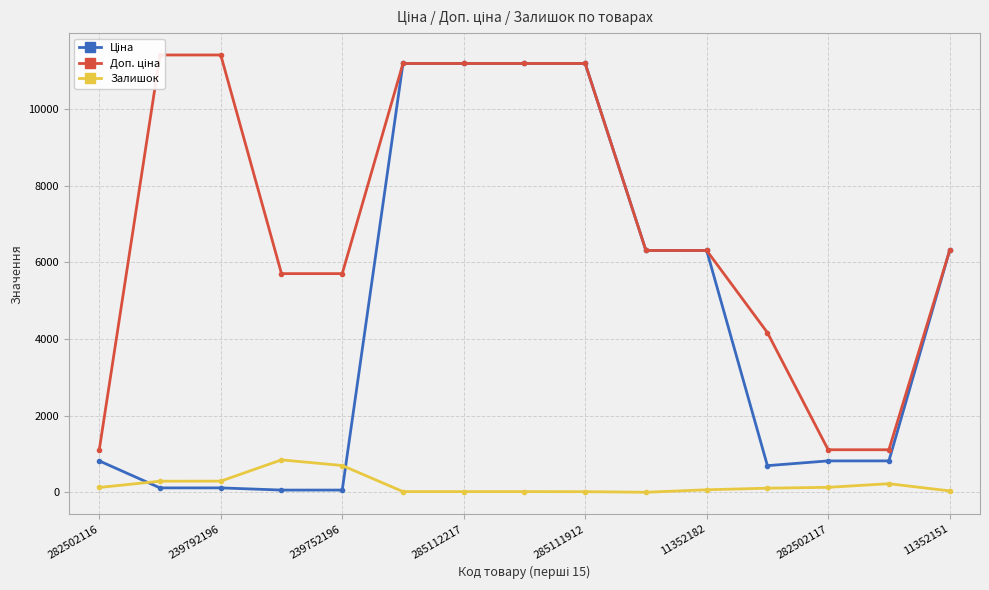

The Залишок series shows 698.0 at 239752196. True or false?

True